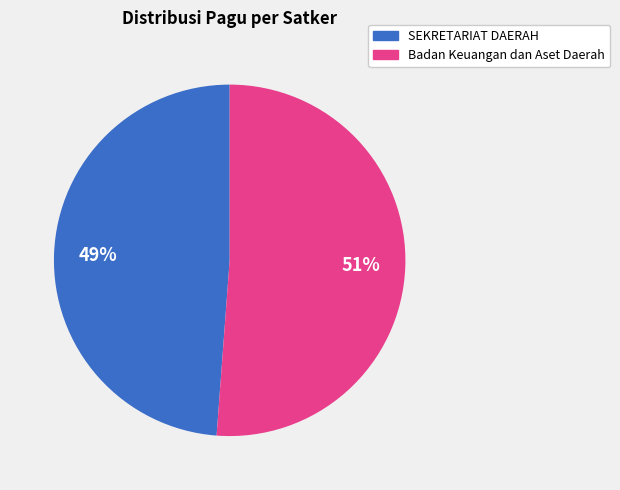

To the nearest percent, what is the average slice percentage?

50%